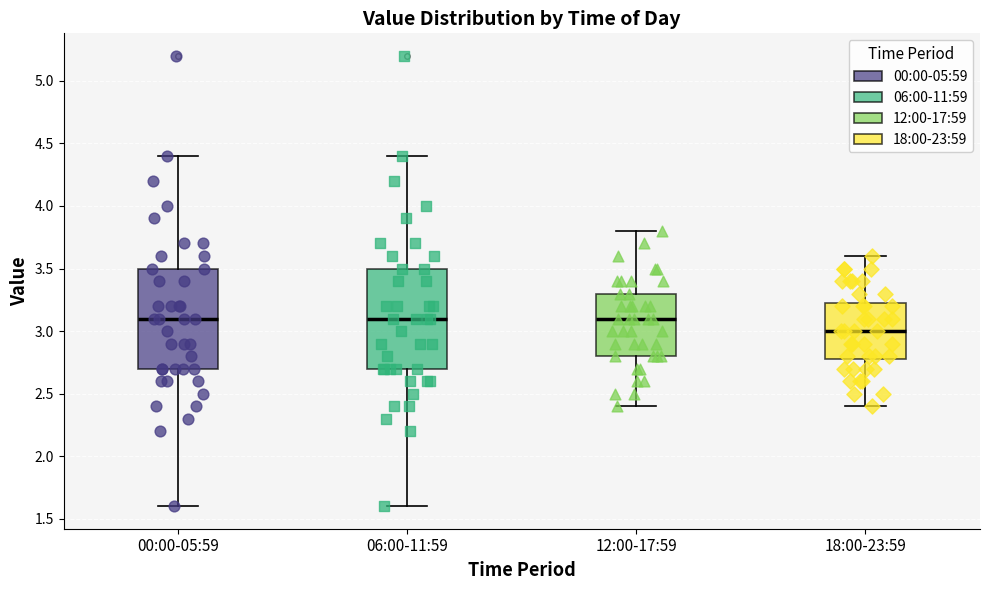

Where does the lower whisker of the box for 12:00-17:59 end on the y-axis? The values are not printed on the chart, so give them approximately, as read against the axis.

2.40